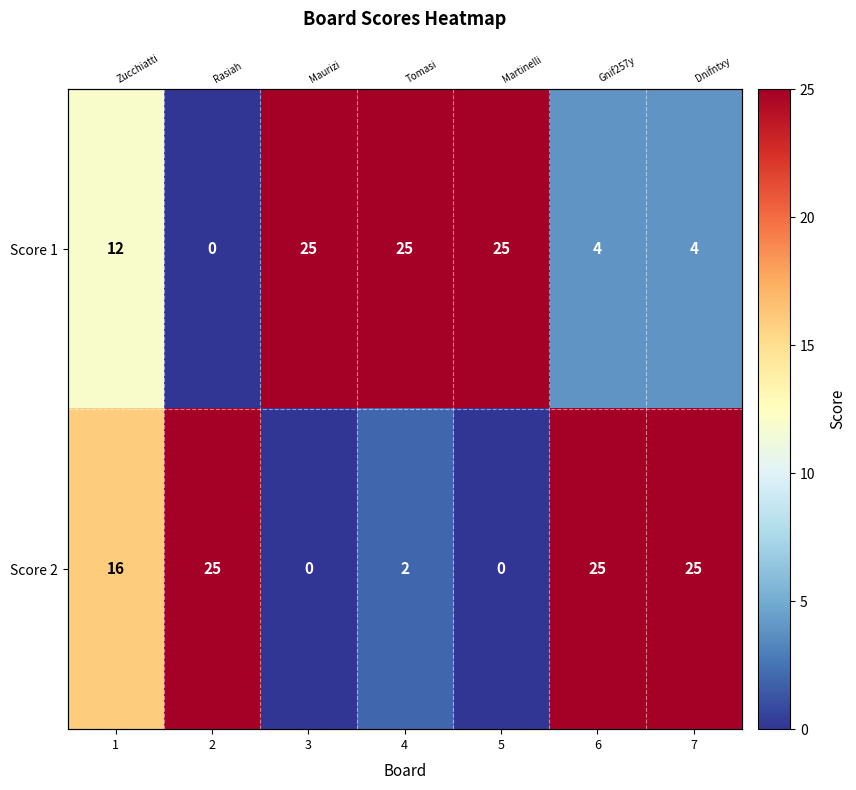

The value of Score 2 at 7 is 8. True or false?

False